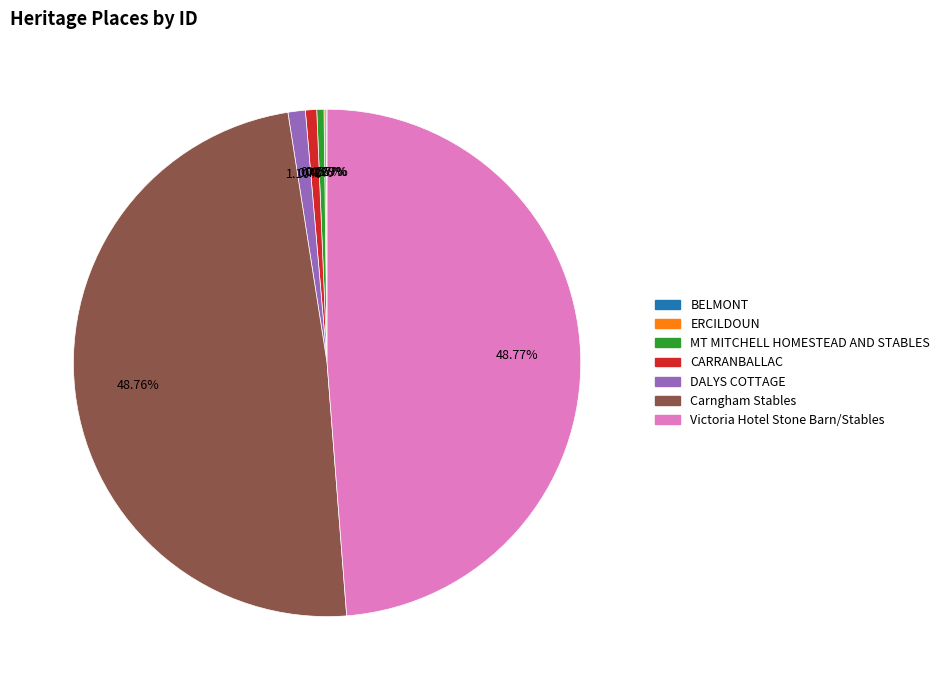

Does any single category account for the majority?

No